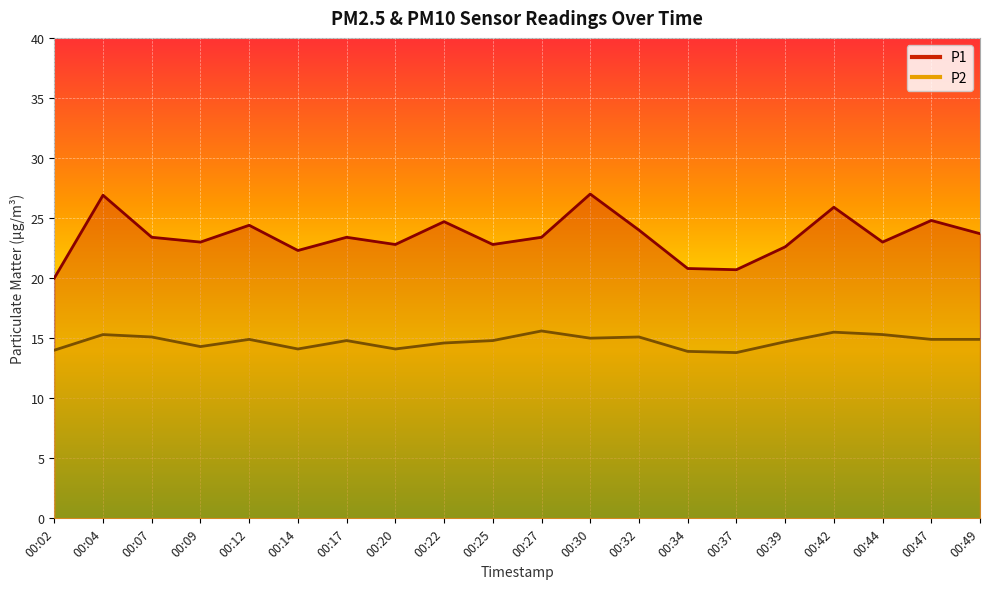

True or false: P2 and P1 cross at least once.

False